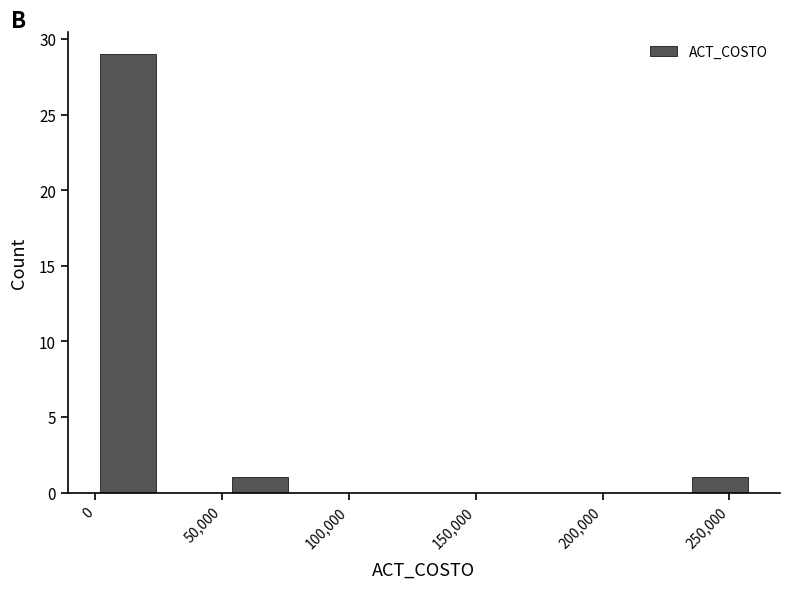

Which range on the x-axis has the tallest bar?

0 to 25000